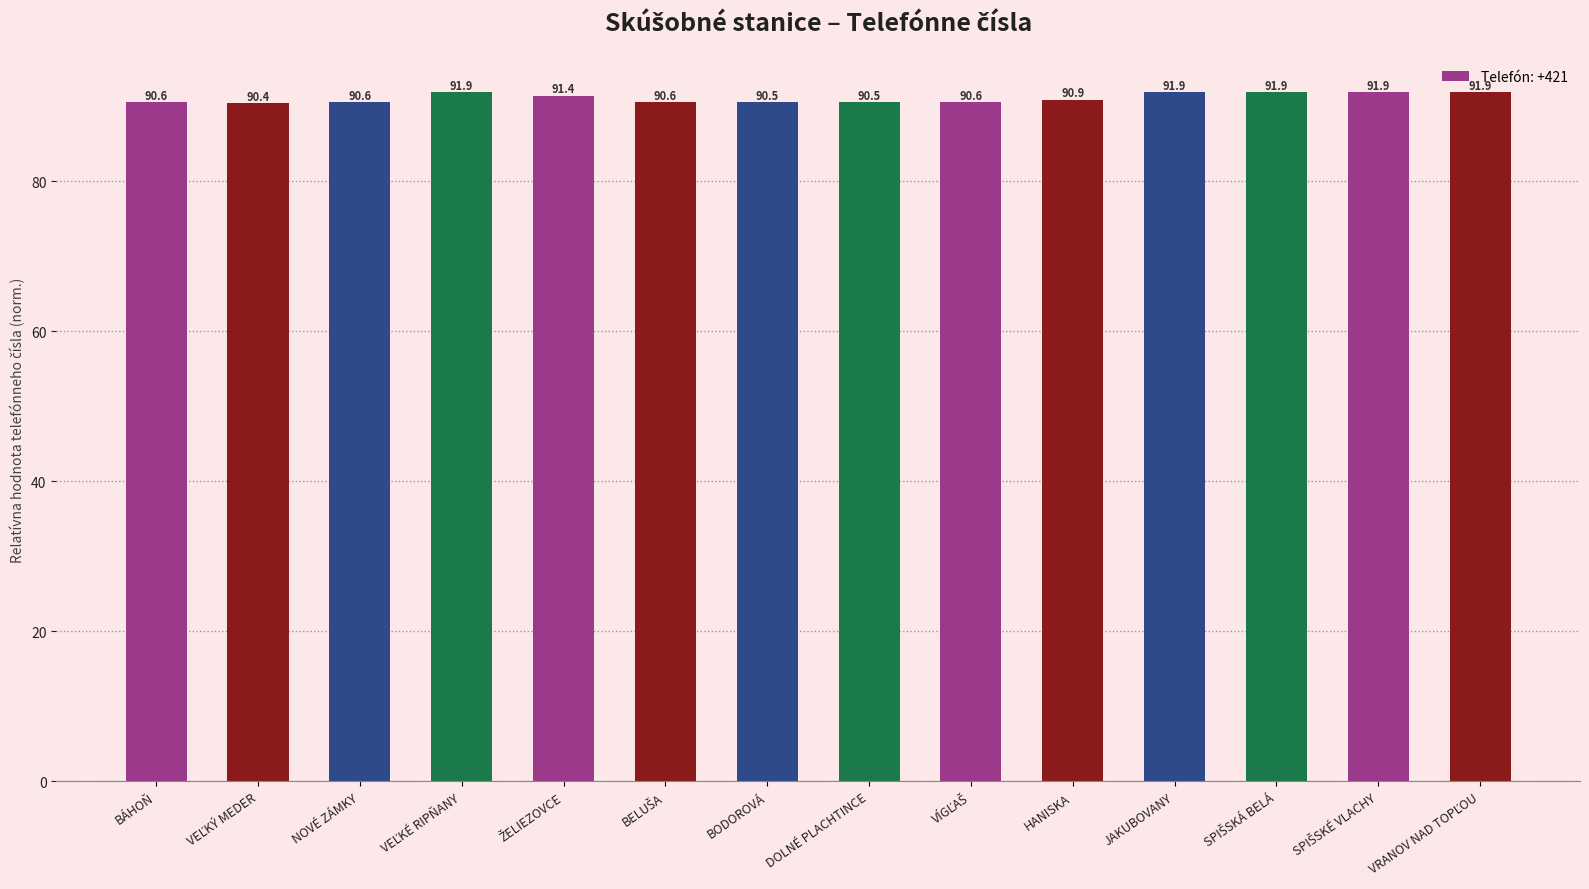

Are the bars grouped side by side (vs. stacked)?

No